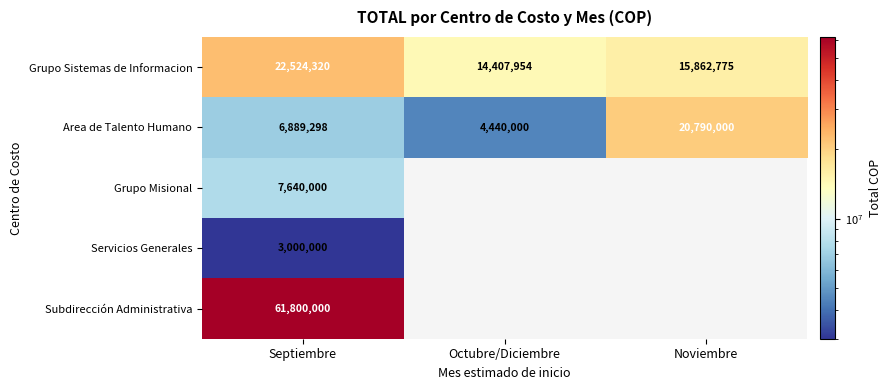

What is the average value of the Grupo Sistemas de Informacion series?

17598350